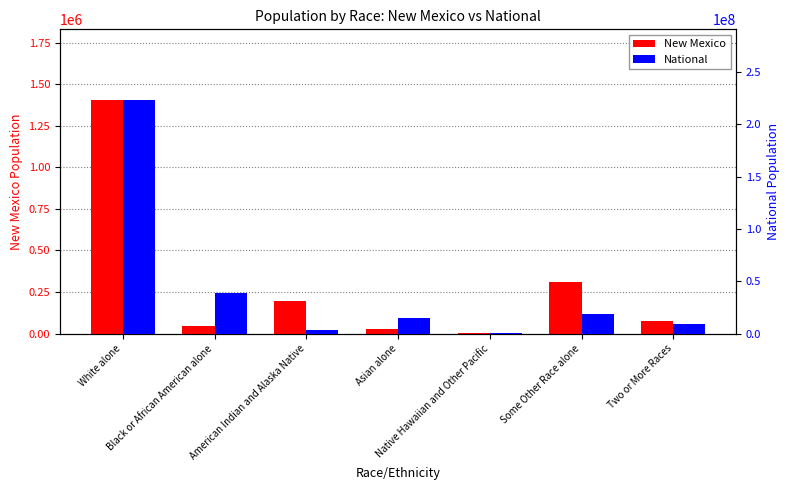

What is the smallest value displayed?

1810